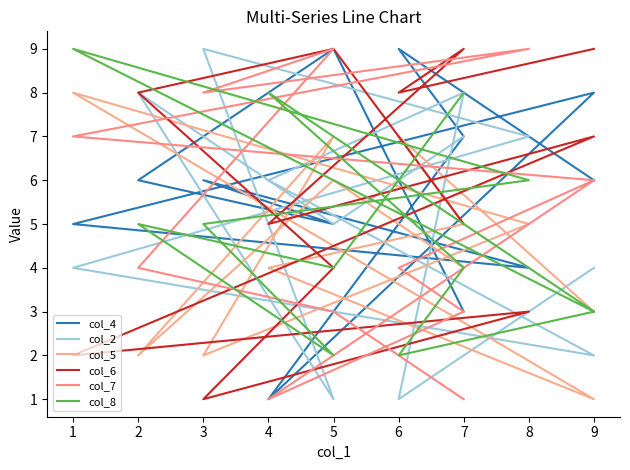

How many interior local peaks does the col_8 series have?

3